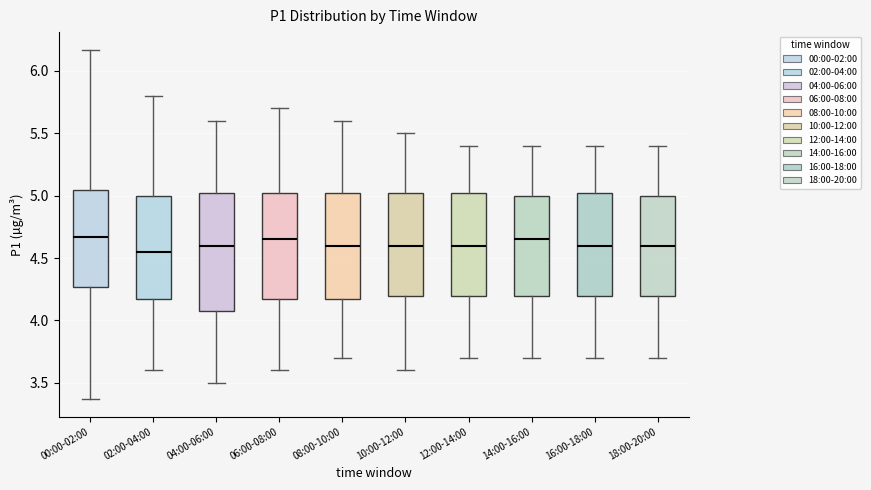

Where does the lower whisker of the box for 04:00-06:00 end on the y-axis? The values are not printed on the chart, so give them approximately, as read against the axis.

3.50